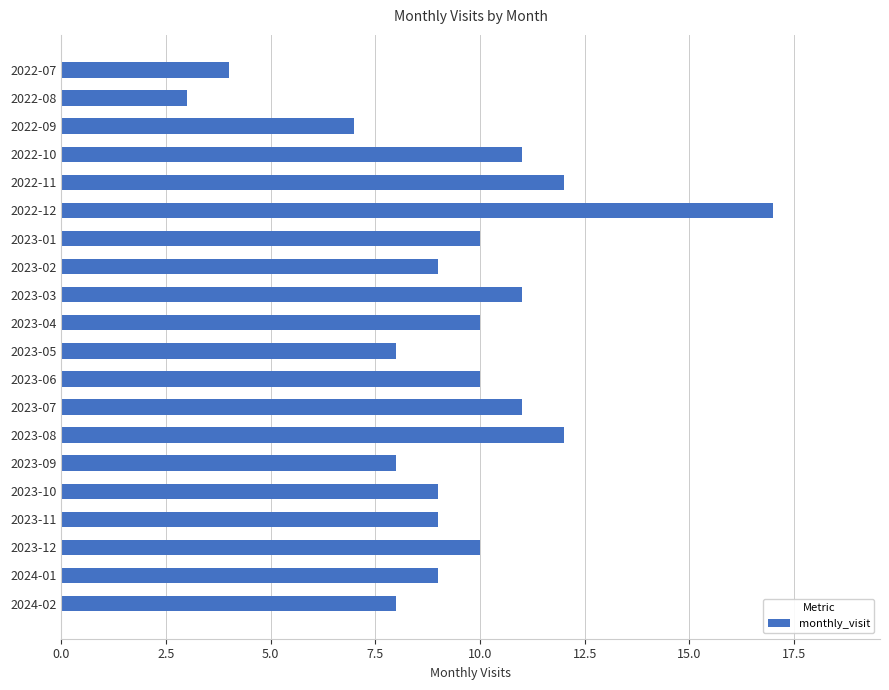

Reading bottom to top, what are all the values shown in this chart?

2024-02=8	2024-01=9	2023-12=10	2023-11=9	2023-10=9	2023-09=8	2023-08=12	2023-07=11	2023-06=10	2023-05=8	2023-04=10	2023-03=11	2023-02=9	2023-01=10	2022-12=17	2022-11=12	2022-10=11	2022-09=7	2022-08=3	2022-07=4